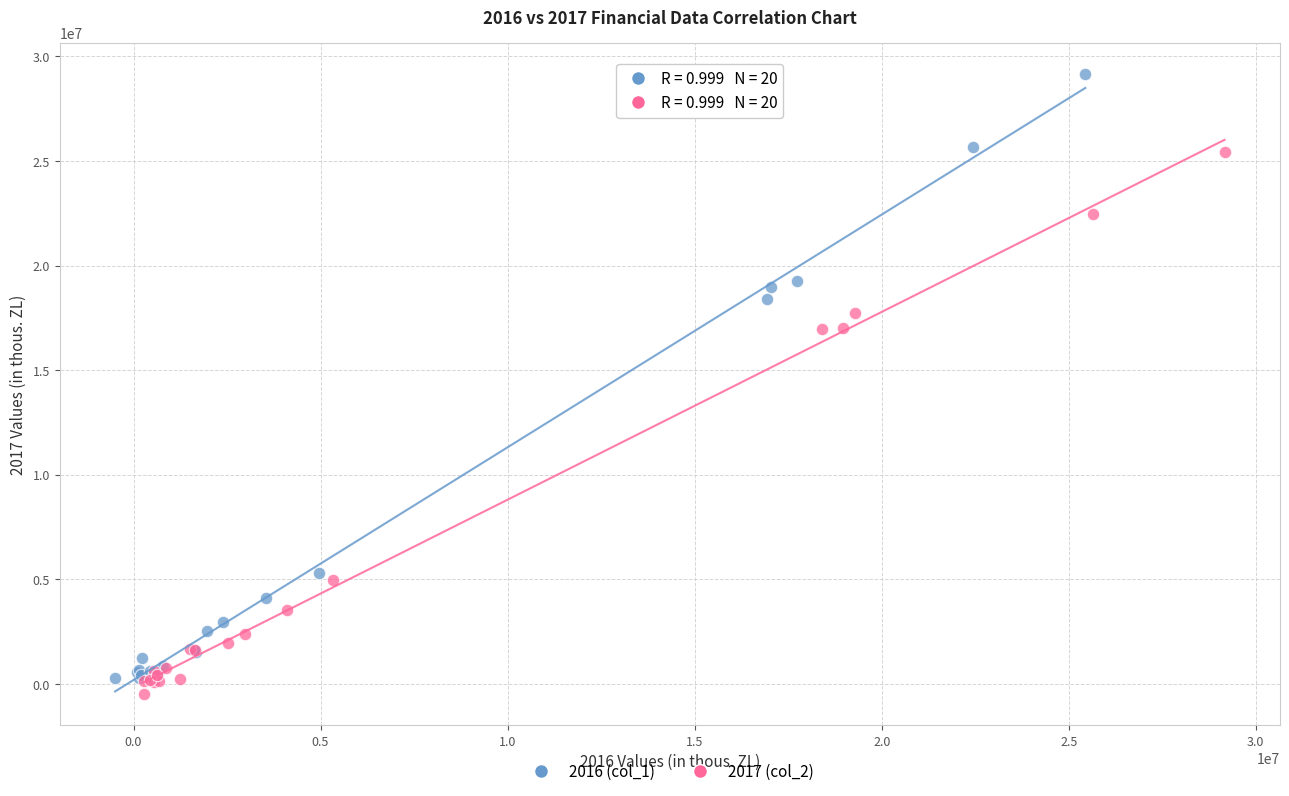

Which series has the widest spread of Y values?

2016 (col_1)